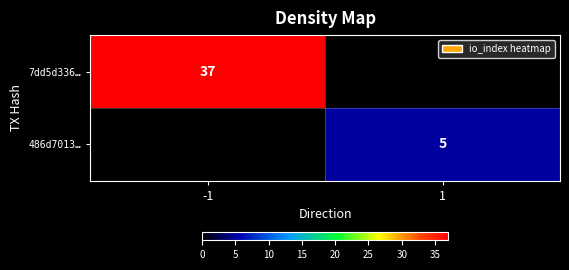

Is it true that 486d7013… equals 8 at 1?

False